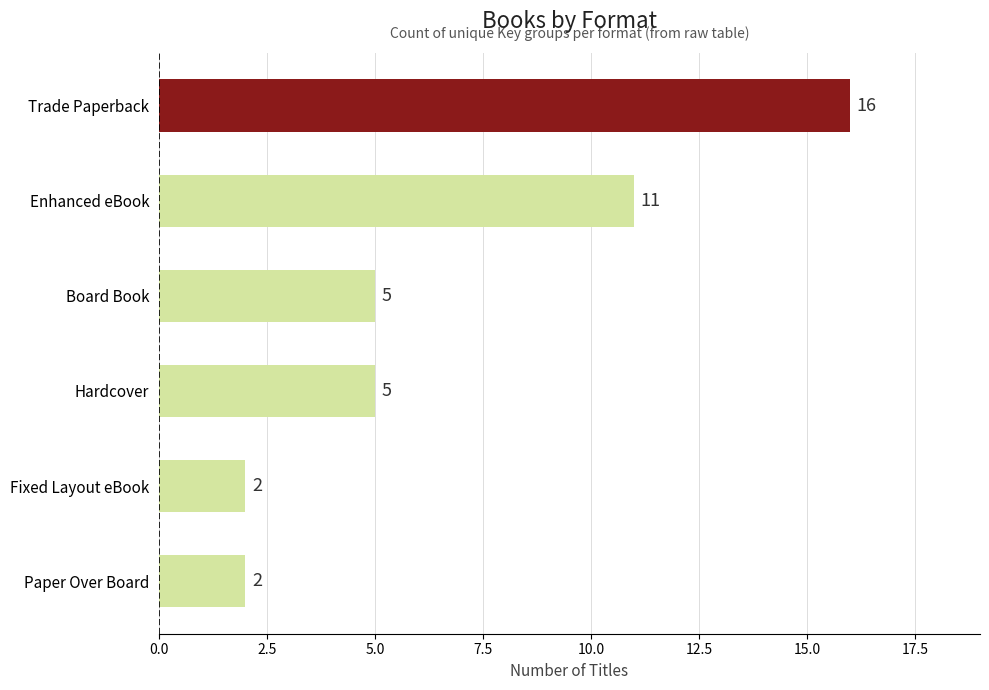

How many bars are there in total?

6